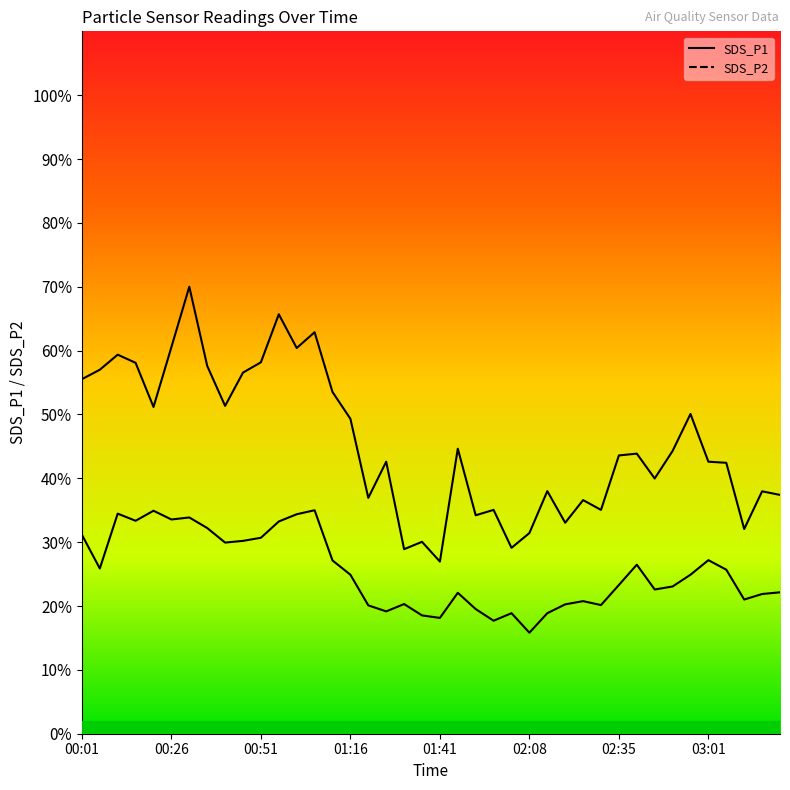

What are all the series names shown in the legend?

SDS_P1 line, SDS_P2 line